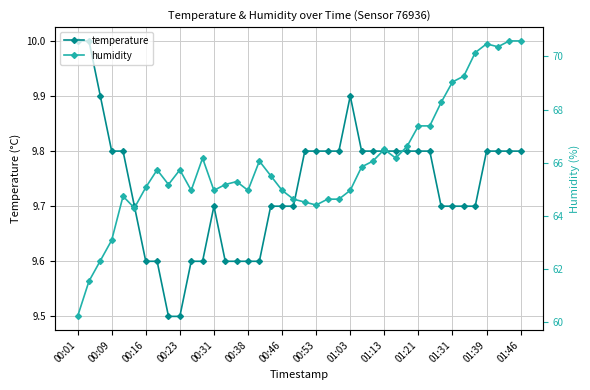

Which series has the widest spread of values?

humidity_ax2